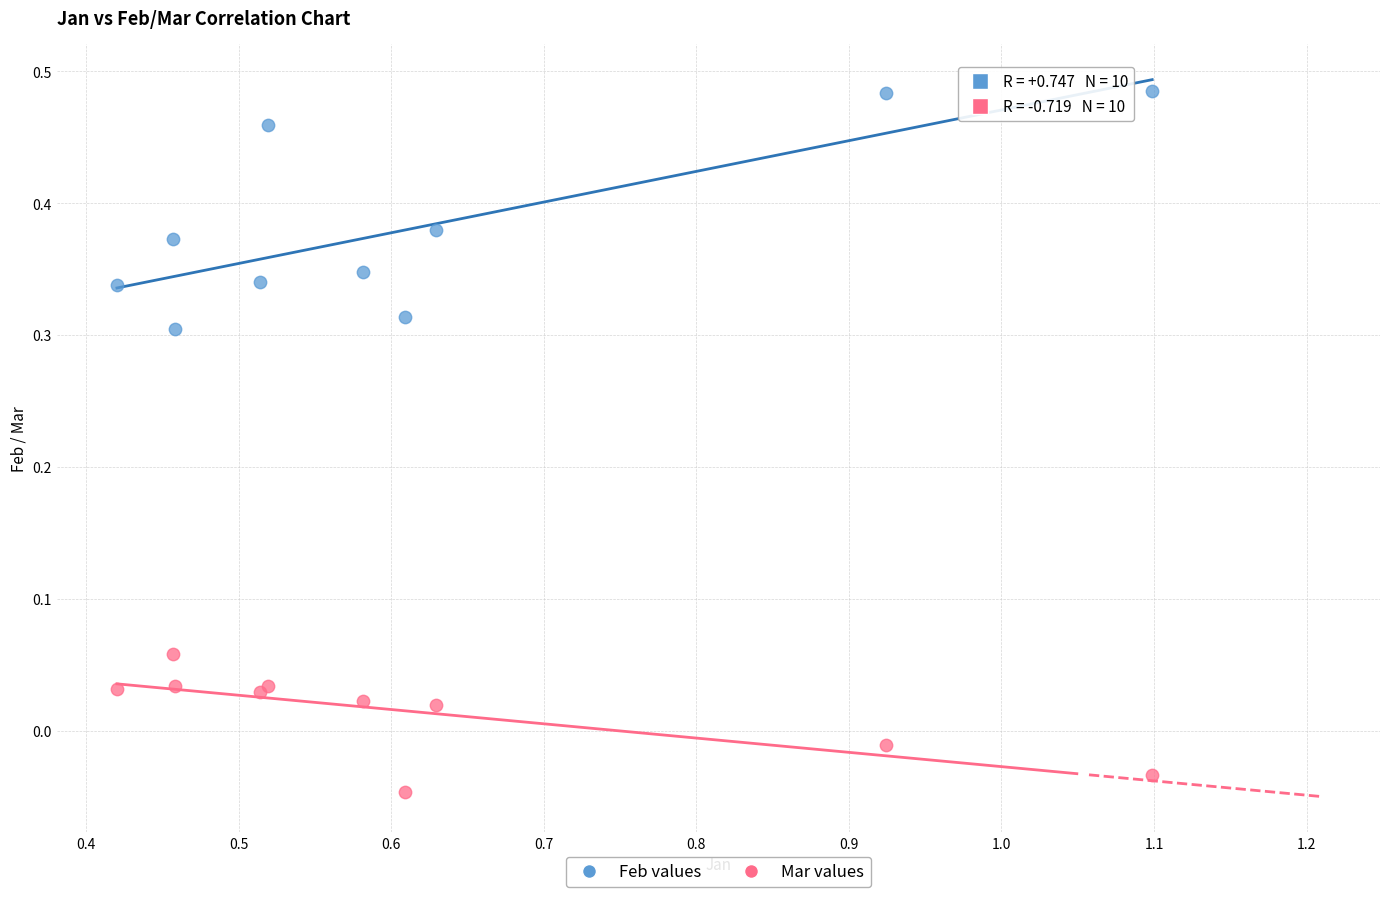

What is the X range (max minus min) for the scatter plot?

0.7